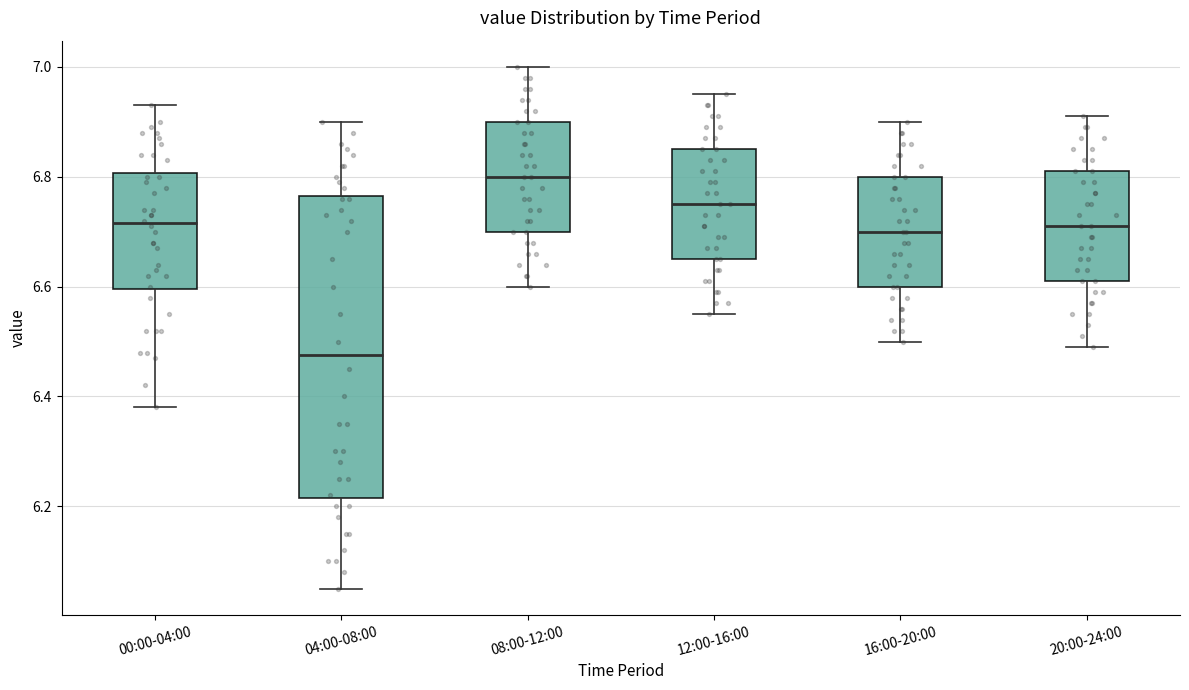

Comparing the boxes themselves (not the whiskers), which one is the tallest?

04:00-08:00